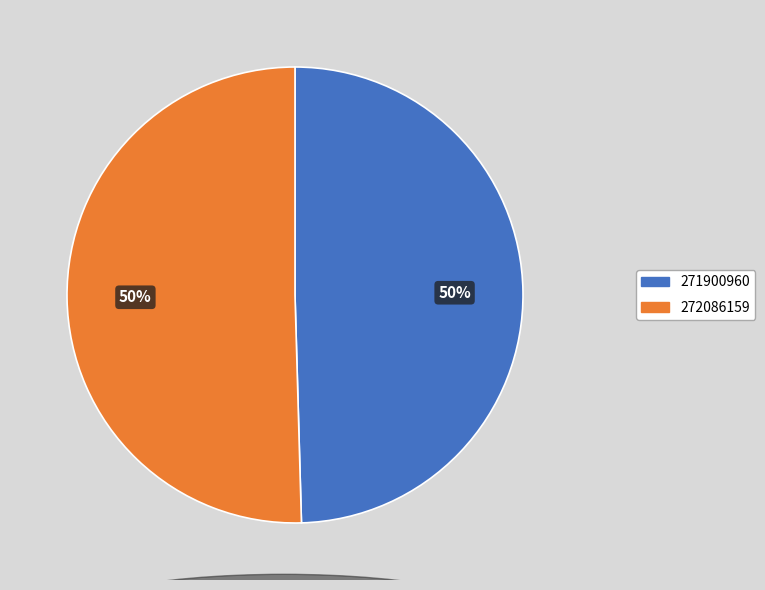

Is it true that 271900960 is 42% of the pie?

False